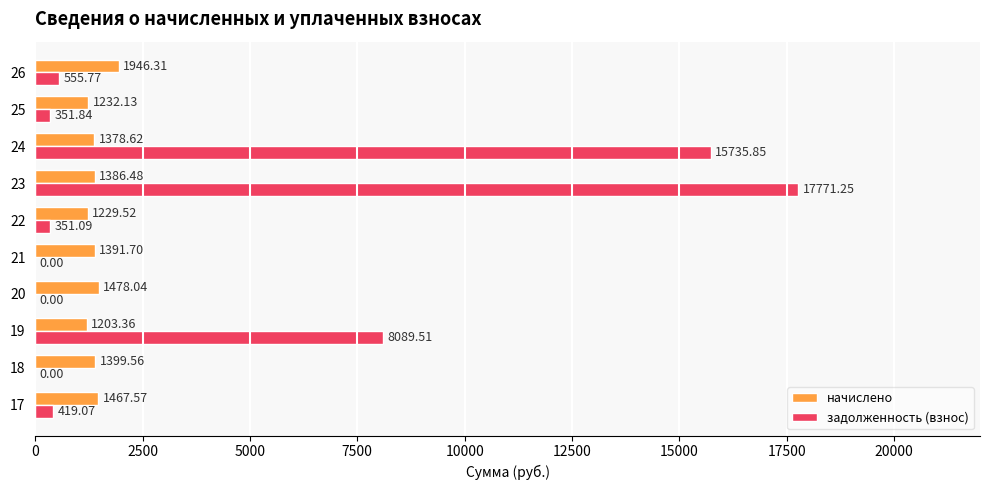

What is the sum of the начислено values at 25 and 26?

3178.4